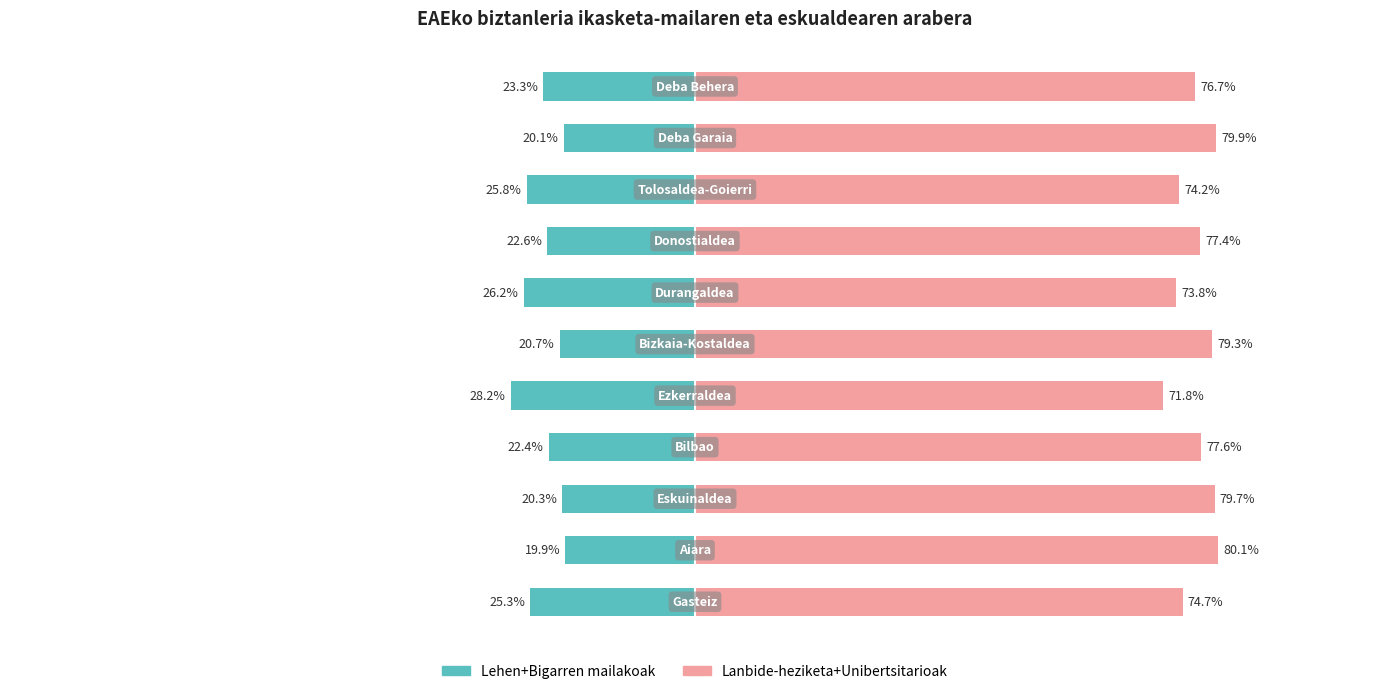

Which series has the largest total across all categories?

Lanbide-heziketa+Unibertsitarioak